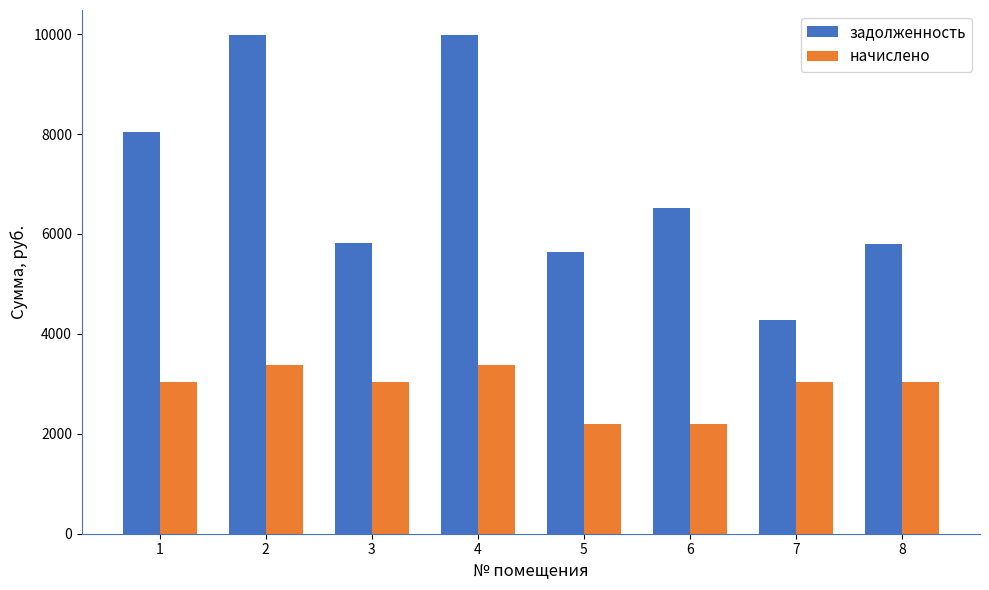

Is it true that начислено equals 3369.6 at 4?

True